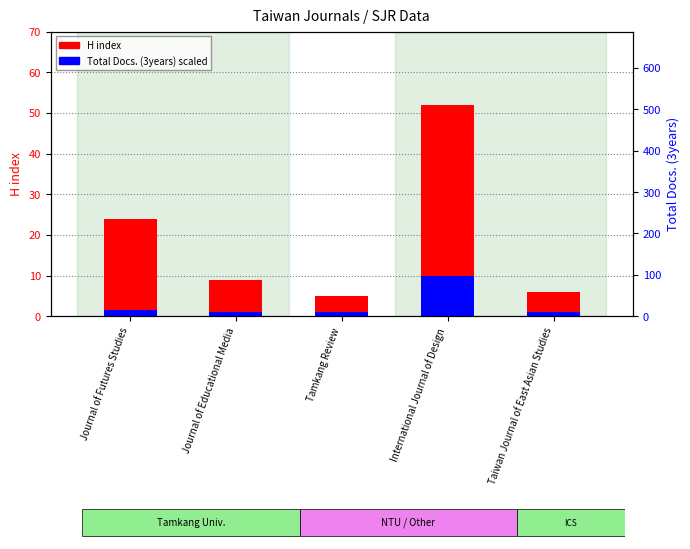

What is the label of the 3rd bar from the left?

Tamkang Review